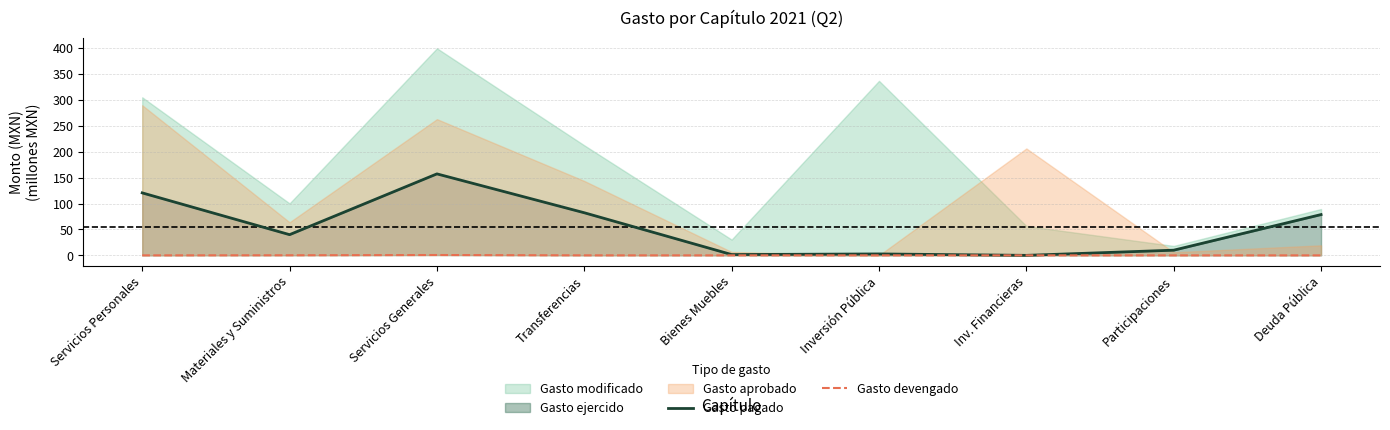

What is the label of the 7th point from the right?

Servicios Generales